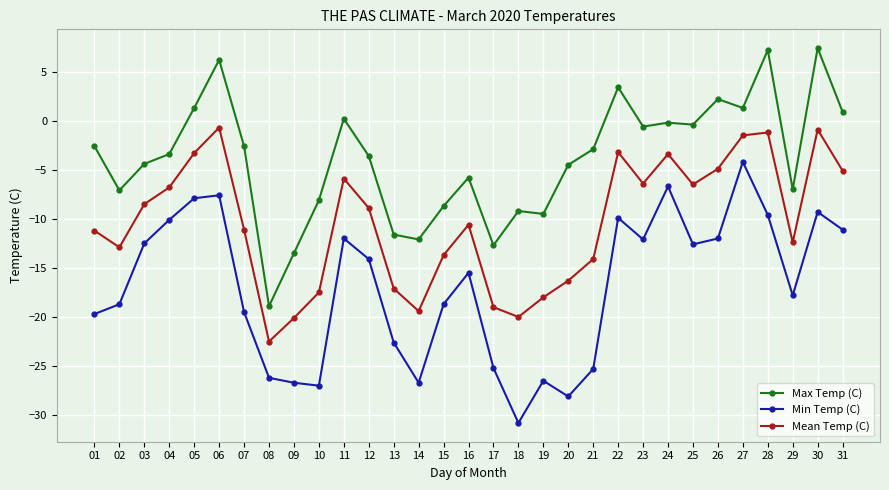

Rank the series by their maximum value, from lowest to highest.

Min Temp (C), Mean Temp (C), Max Temp (C)